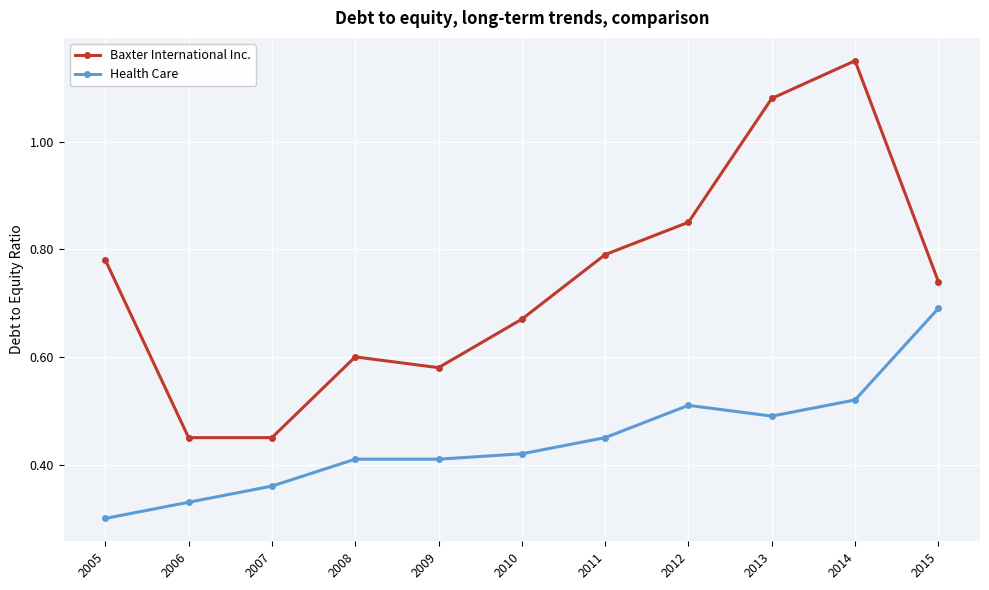

What is the spread (max minus min) of values at 2006?

0.1